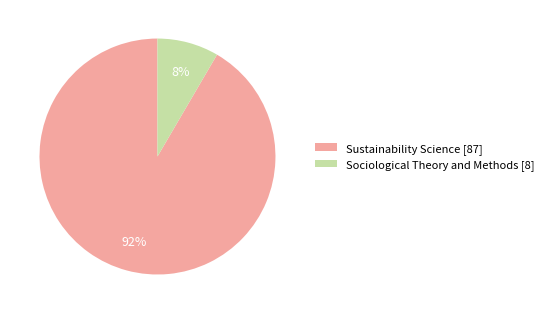

What percentage is the Sustainability Science slice, to the nearest percent?

92%